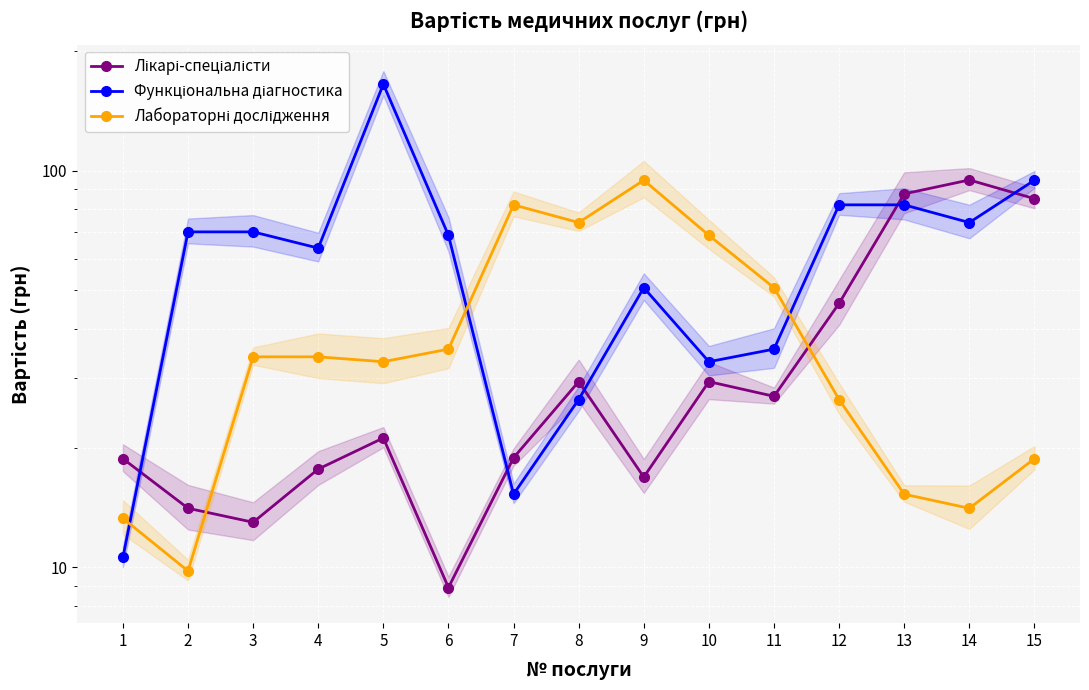

List the labels in order of Лікарі-спеціалісти value, smallest first.

6, 3, 2, 9, 4, 1, 7, 5, 11, 8, 10, 12, 15, 13, 14